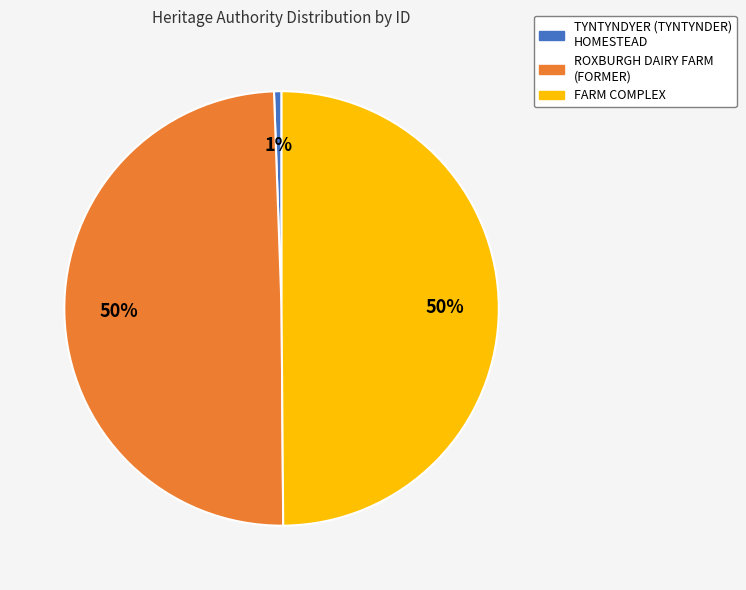

Does TYNTYNDYER (TYNTYNDER) HOMESTEAD account for over 50% of the chart?

No